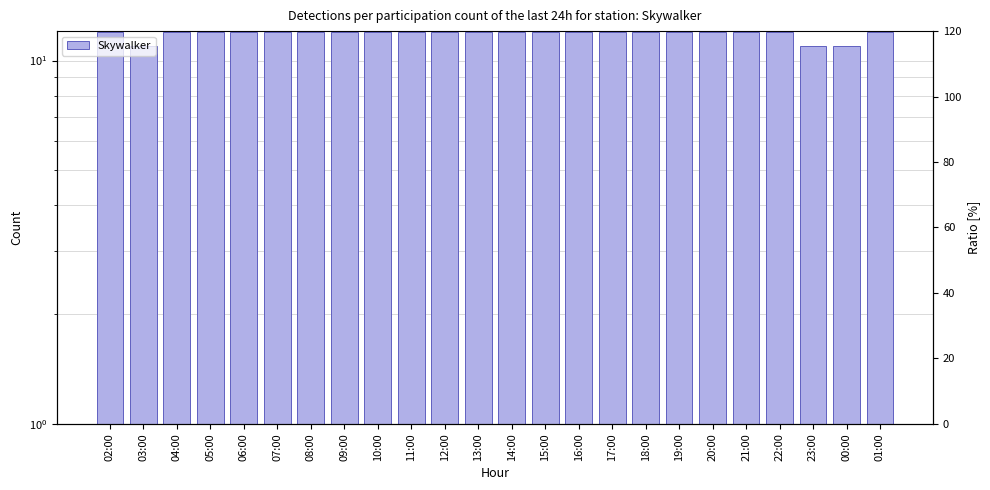

Does the chart contain any negative values?

No